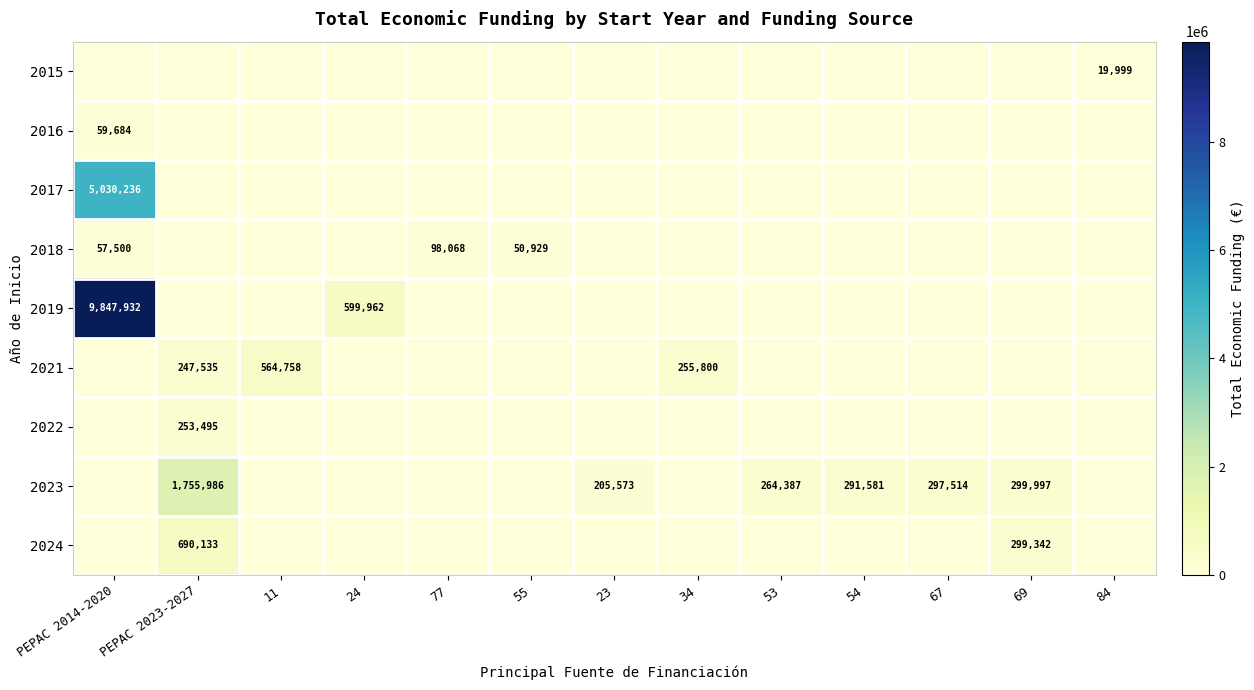

At which category is the sum across all series the highest?

PEPAC 2014-2020